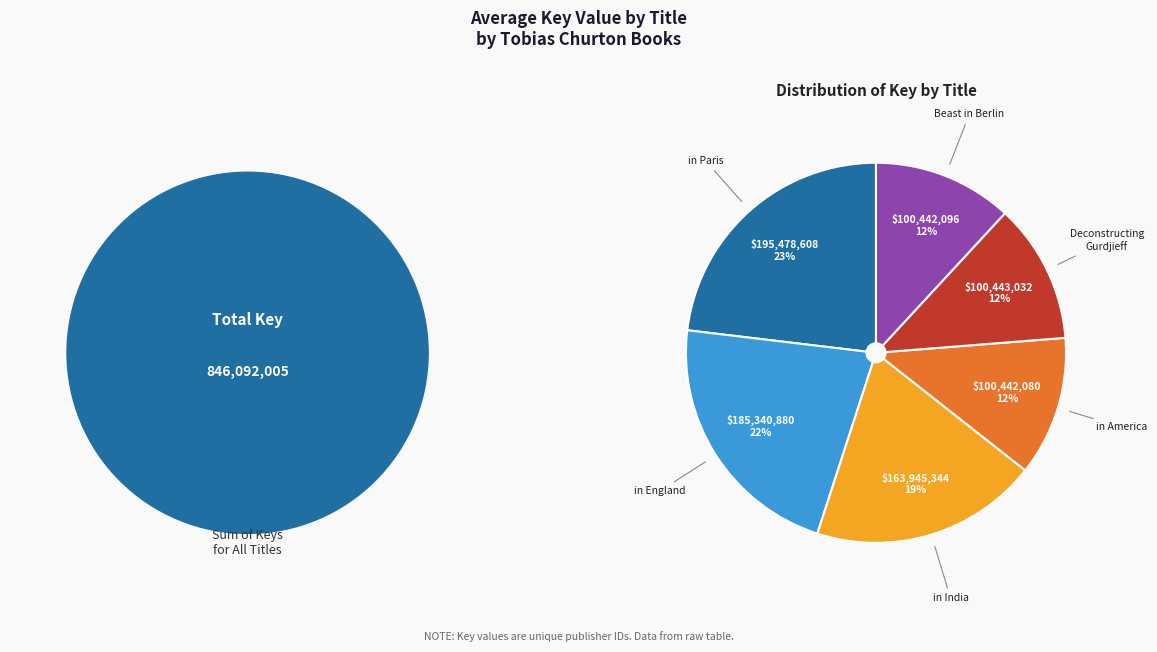

To the nearest percent, what is the average slice percentage?

17%